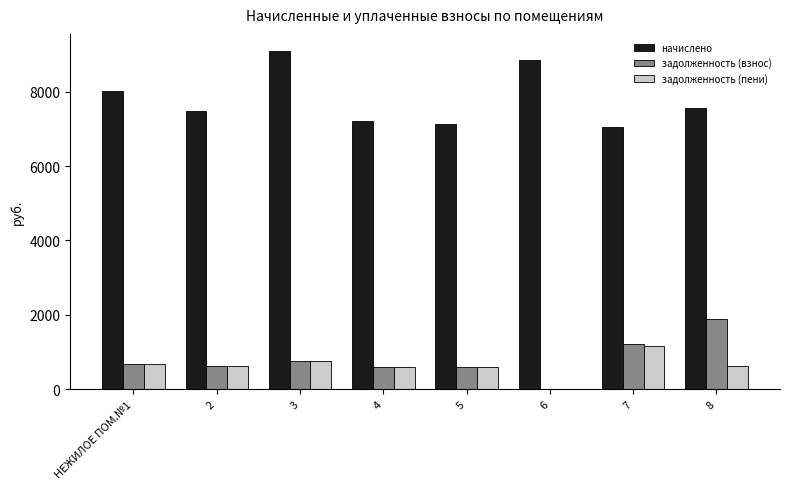

What is the maximum value shown in the chart?

9098.5